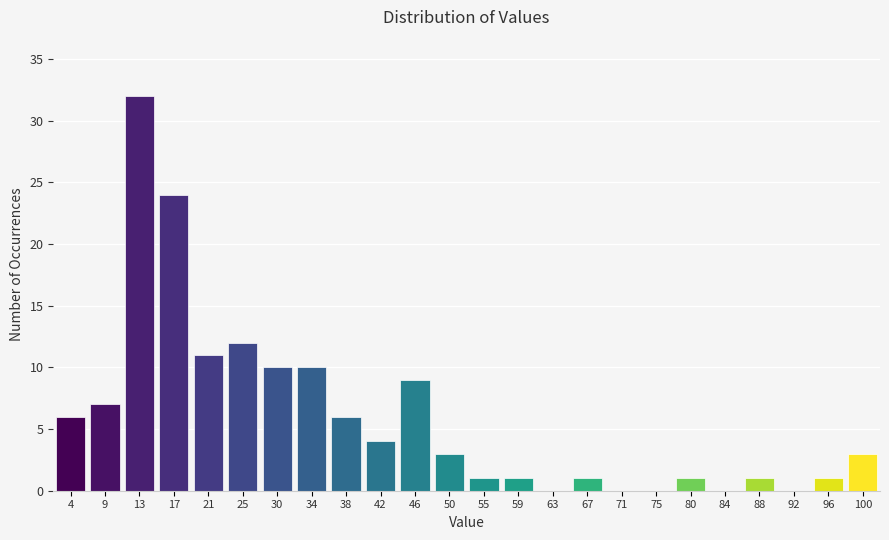

Reading left to right, list all the values displayed in this chart.

4=6	9=7	13=32	17=24	21=11	25=12	30=10	34=10	38=6	42=4	46=9	50=3	55=1	59=1	63=0	67=1	71=0	75=0	80=1	84=0	88=1	92=0	96=1	100=3